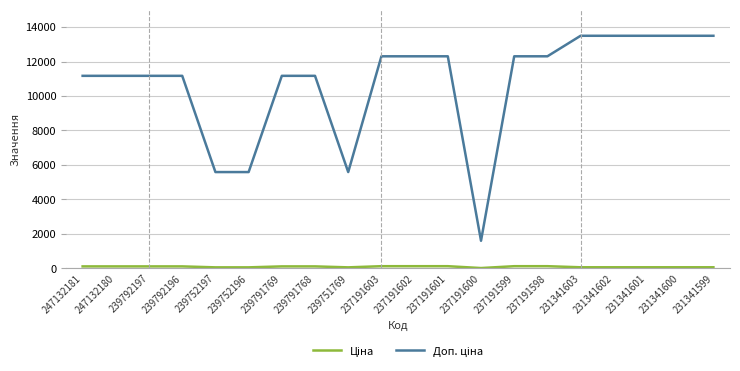

Which series has the widest spread of values?

Доп. ціна